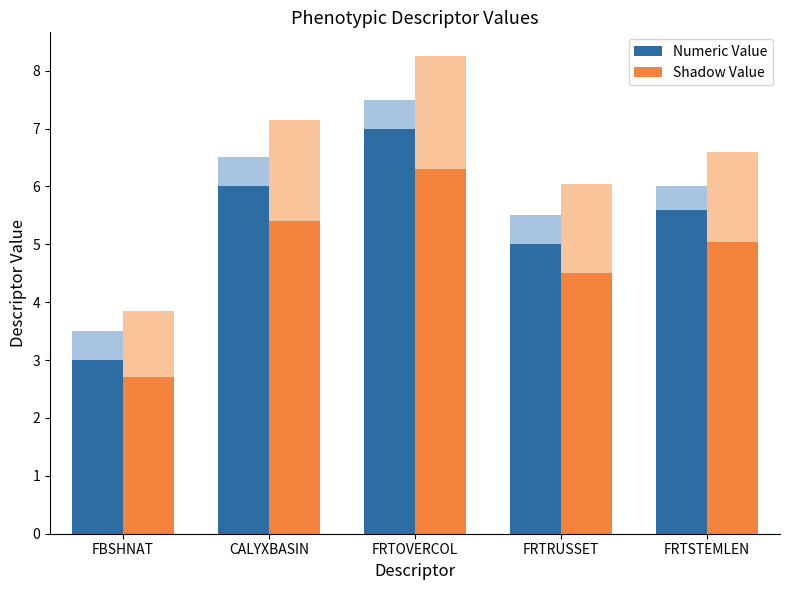

What is the average value of the Shadow Value series?

4.8